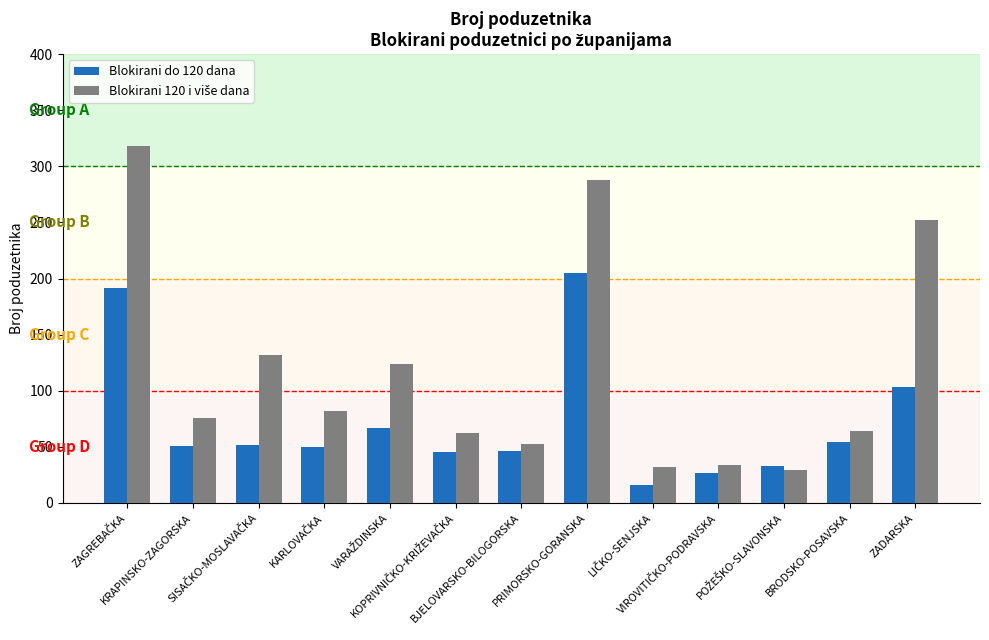

What is the minimum value for Blokirani do 120 dana?

16